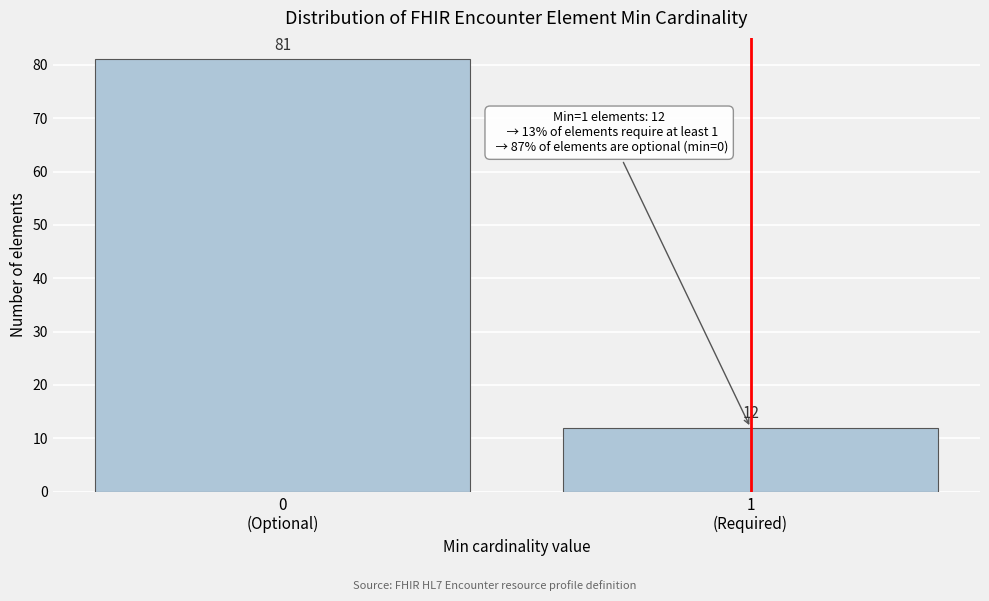

Reading right to left, extract all data points from this chart.

12	81